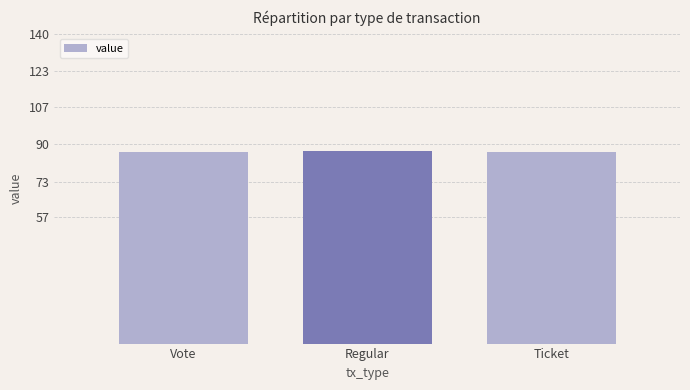

The value at Regular is 126.8. True or false?

False